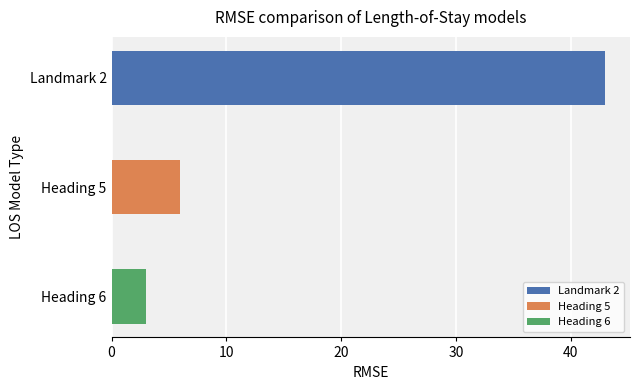

Reading top to bottom, what are all the values shown in this chart?

43	6	3